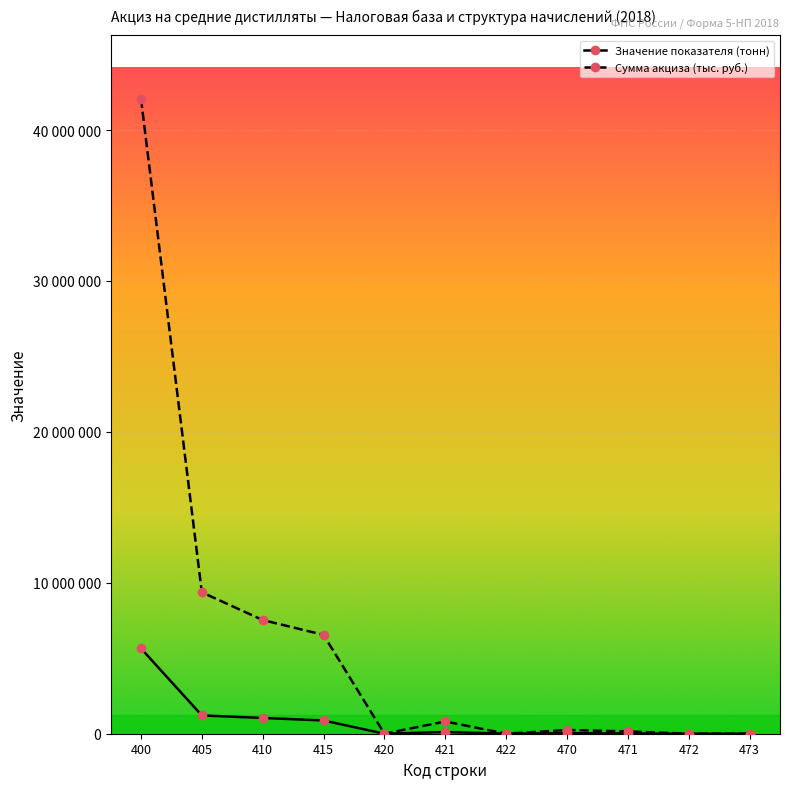

List the labels in order of Сумма акциза (тыс. руб.) value, largest first.

400, 405, 410, 415, 421, 470, 471, 420, 422, 472, 473